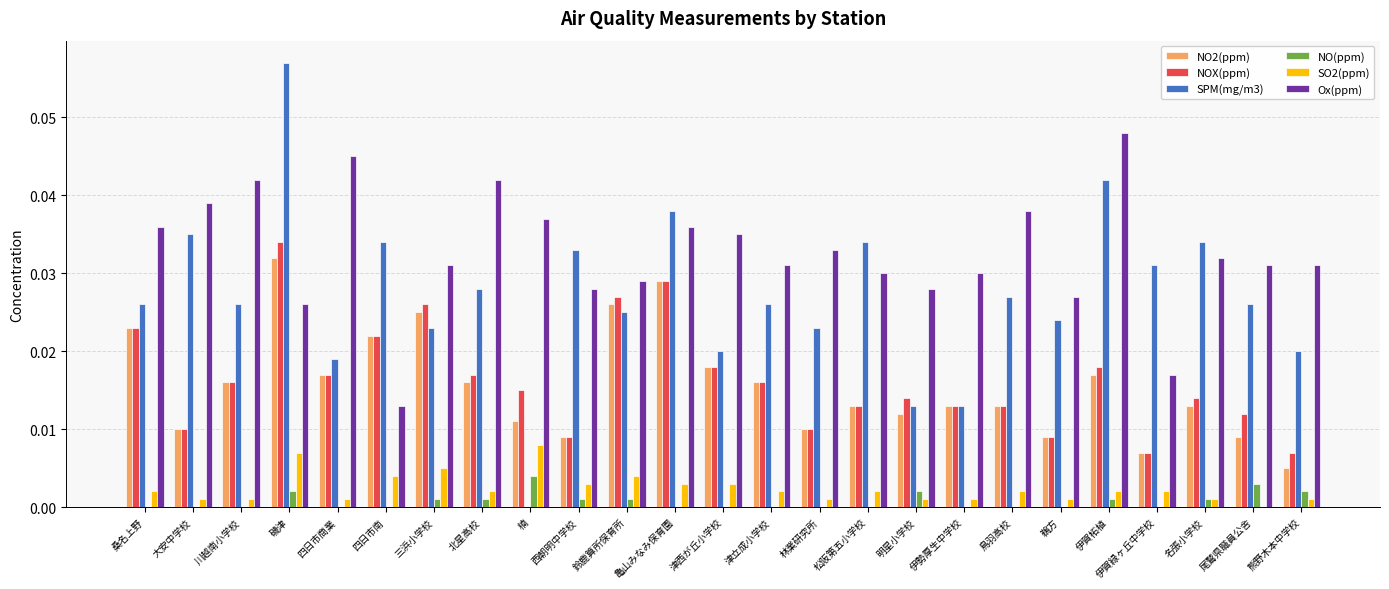

What are all the series names shown in the legend?

NO2(ppm), NOX(ppm), SPM(mg/m3), NO(ppm), SO2(ppm), Ox(ppm)